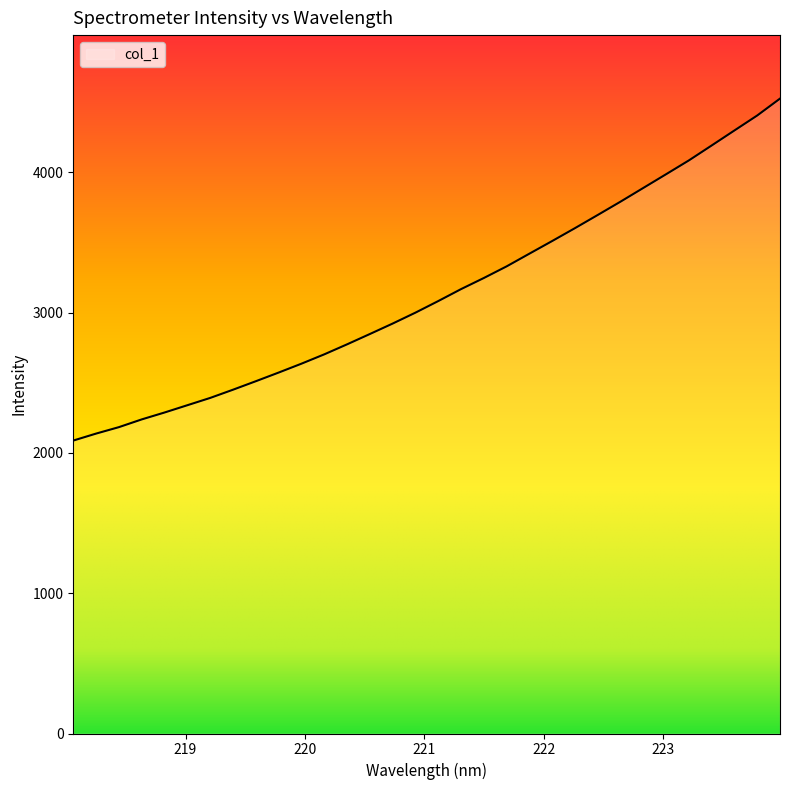

What is the difference between the maximum and minimum values?

2437.2